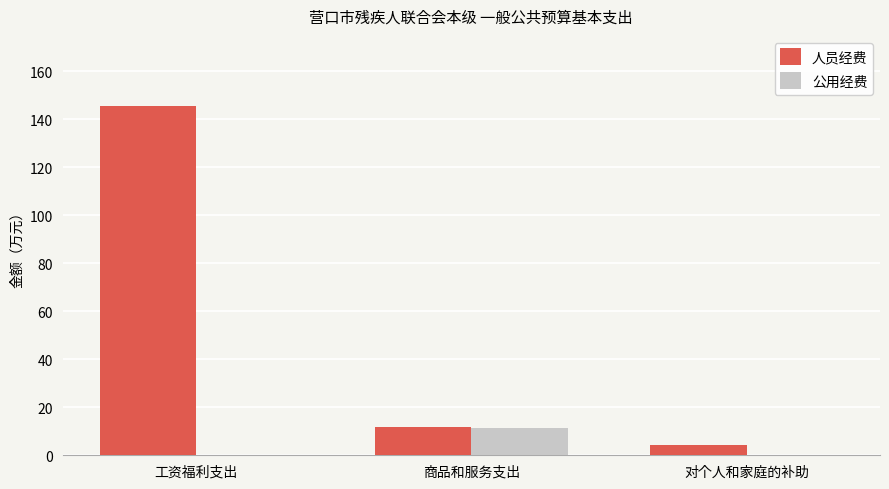

Are the bars grouped side by side (vs. stacked)?

Yes